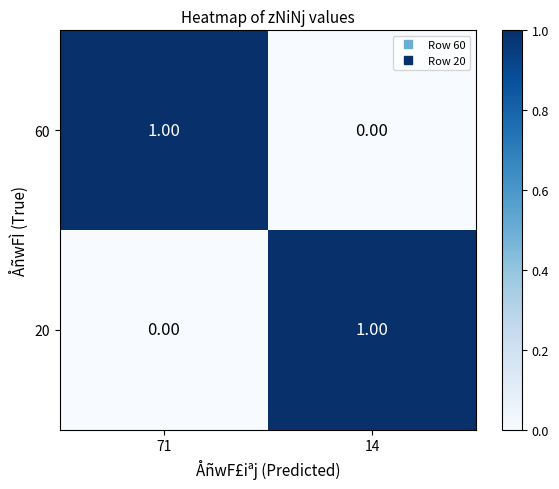

At 14, list the series in order from largest to smallest.

20, 60